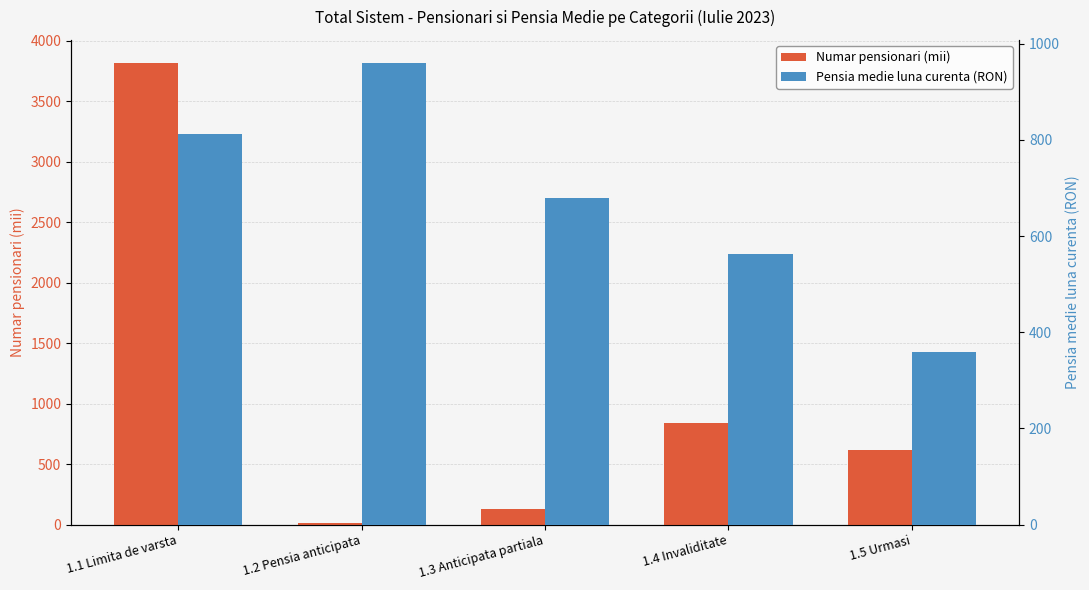

What is the difference between the second highest and second lowest values in the Pensia medie luna curenta (RON) series?

249.6